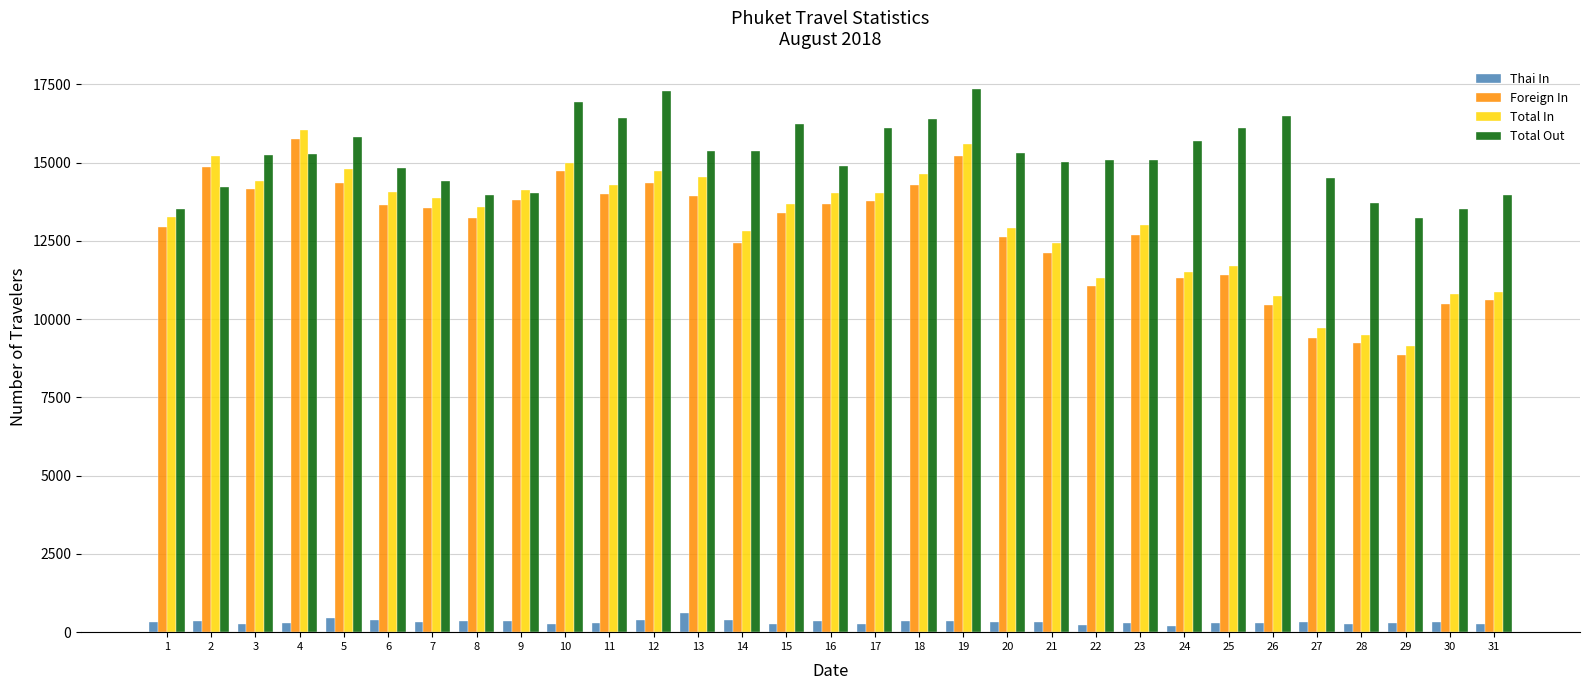

What is the maximum value shown in the chart?

17361